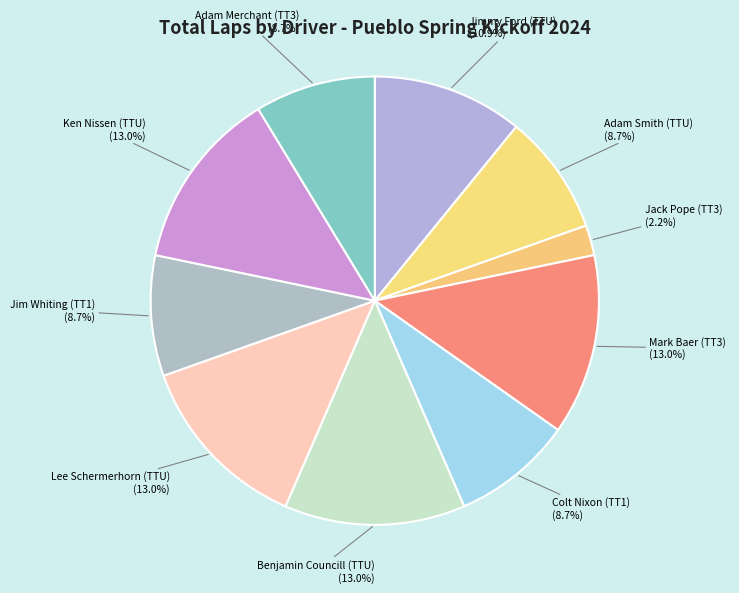

What portion of the pie excludes Adam Merchant (TT3)?

91.3%